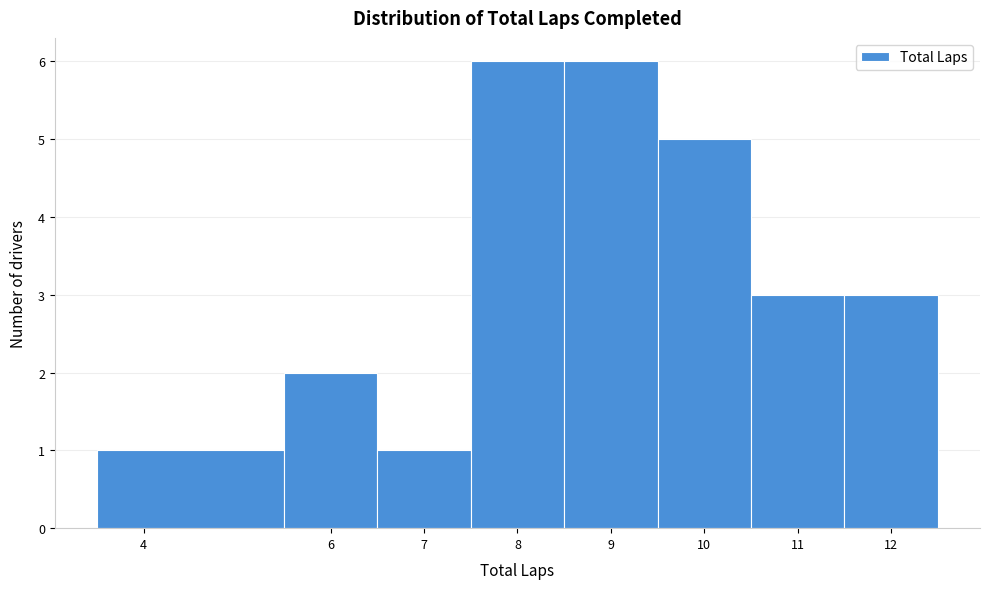

Reading left to right, transcribe this chart: for each bar, give the range it covers on the x-axis and its height. The values are not printed on the chart, so give them approximately, as read against the axis.

3.5 to 5.5: 1
5.5 to 6.5: 2
6.5 to 7.5: 1
7.5 to 8.5: 6
8.5 to 9.5: 6
9.5 to 10.5: 5
10.5 to 11.5: 3
11.5 to 12.5: 3